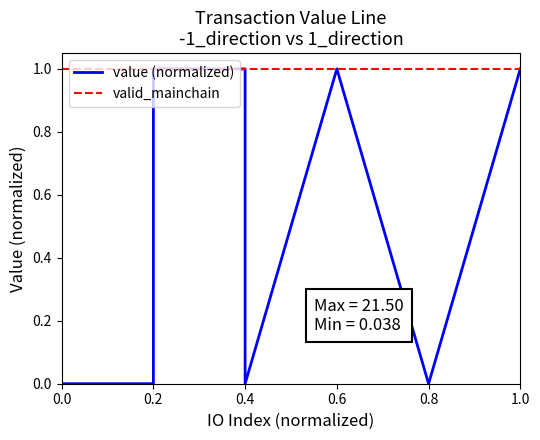

What is the spread (max minus min) of values at 0.0?

1